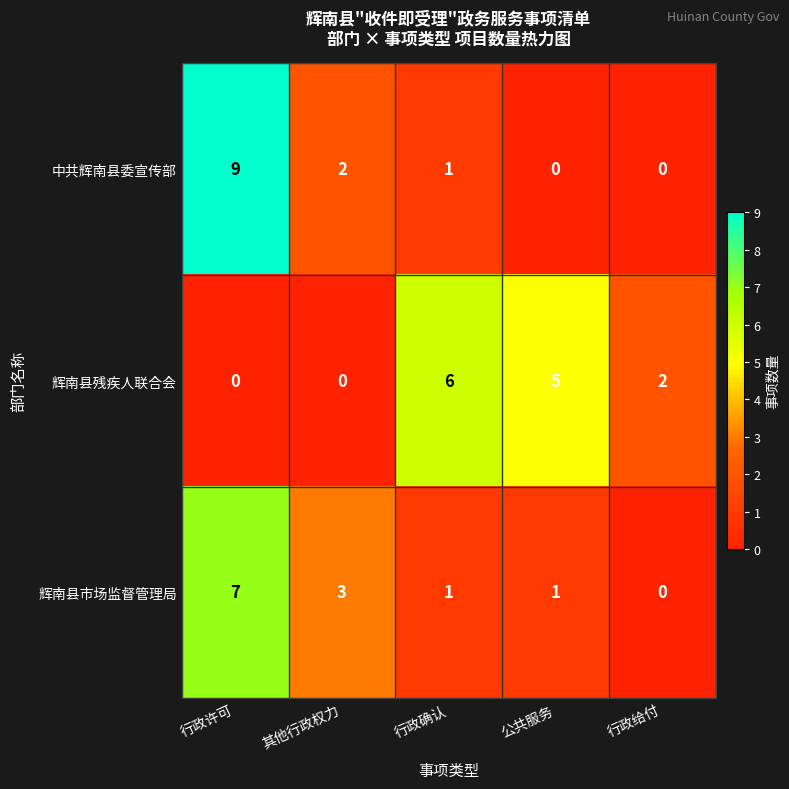

What is the difference between the second highest and minimum values in the 辉南县残疾人联合会 series?

5